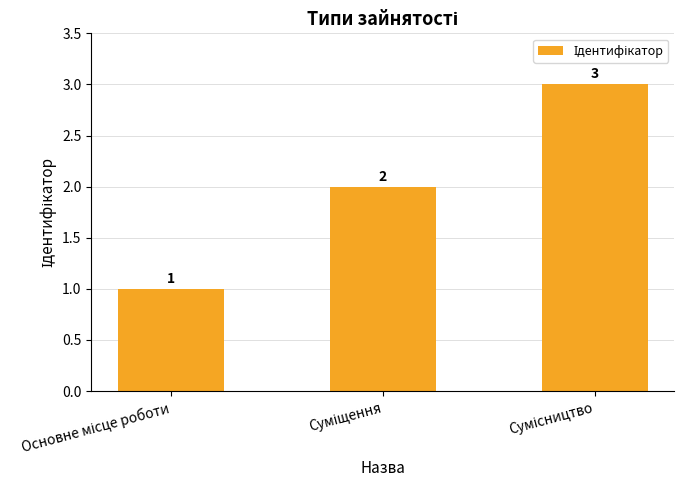

How many bars are there in total?

3